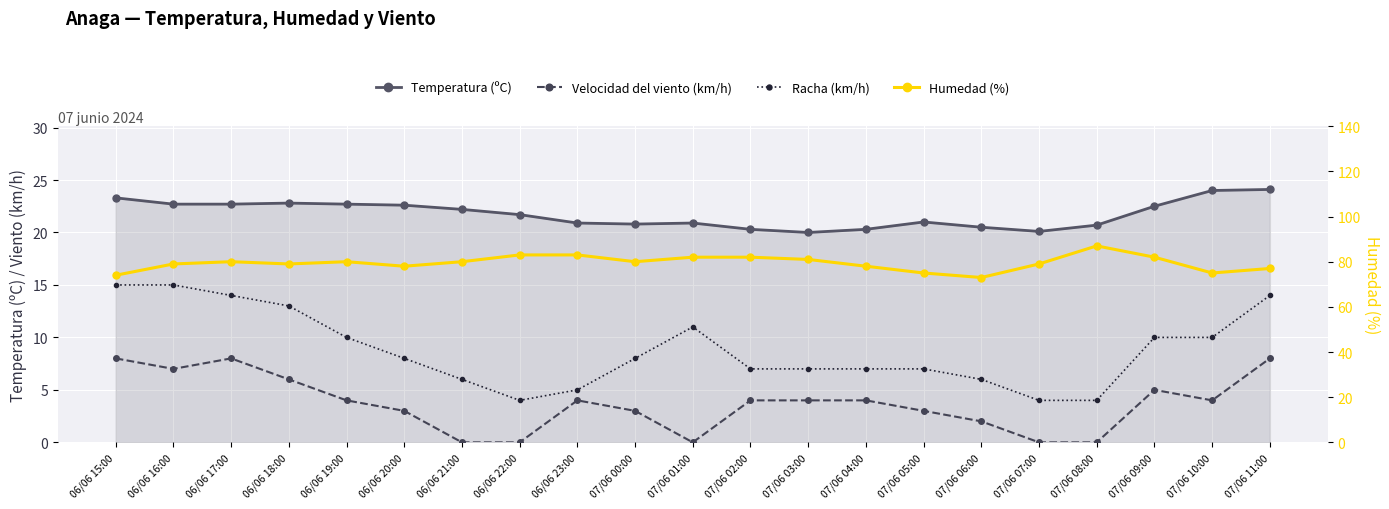

At 06/06 19:00, list the series in order from smallest to largest.

Velocidad del viento (km/h), Racha (km/h), Temperatura (ºC), Humedad (%)